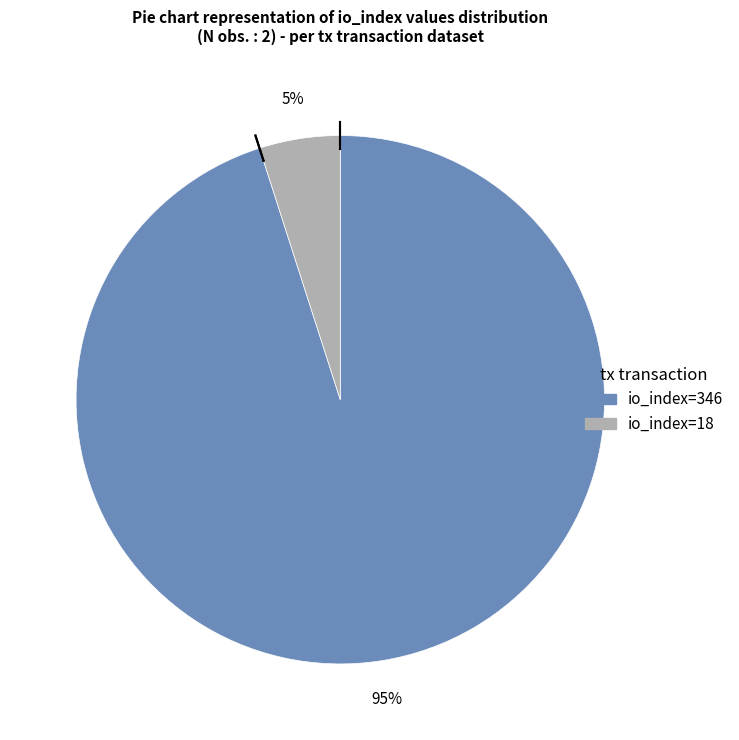

Which slice is the smallest?

io_index=18